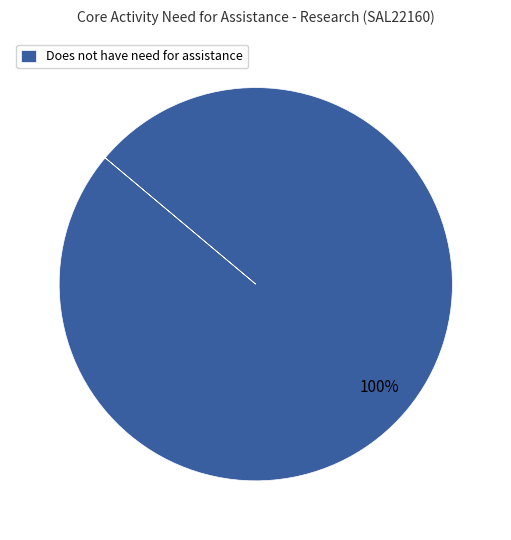

What percentage is the Does not have need for assistance slice, to the nearest percent?

100%